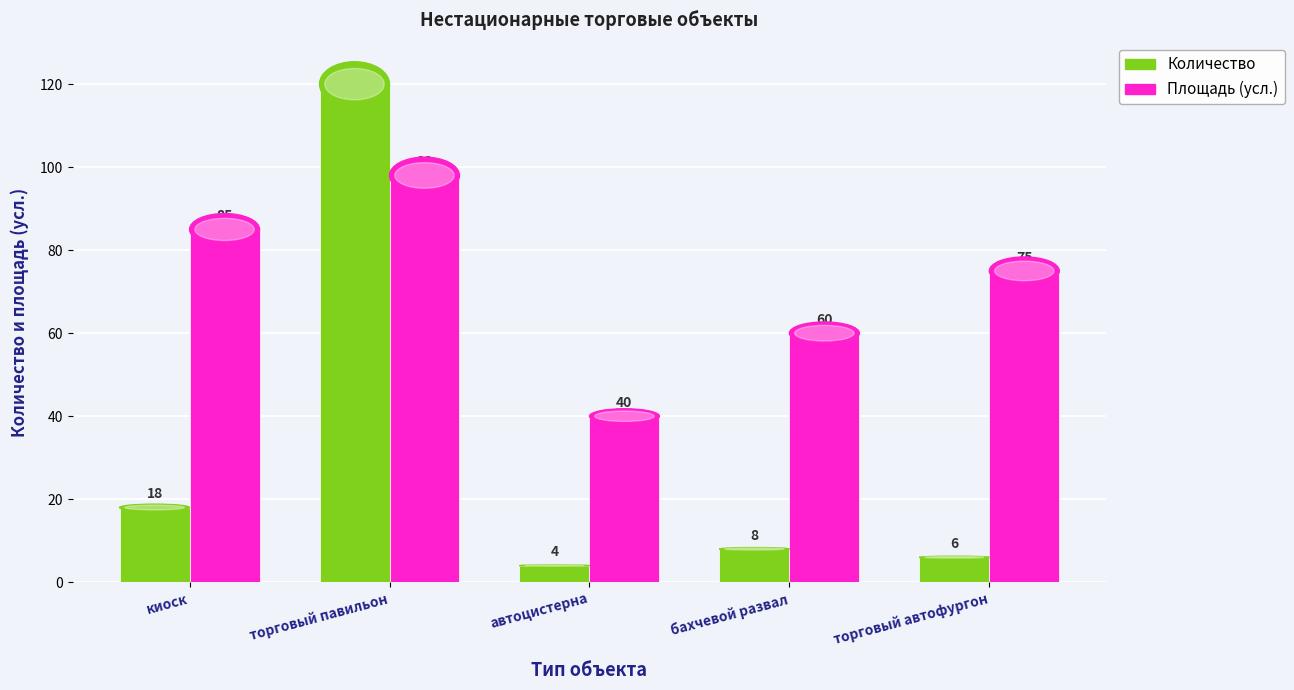

Reading left to right, list all the values displayed in this chart.

Количество: киоск=18	торговый павильон=120	автоцистерна=4	бахчевой развал=8	торговый автофургон=6
Площадь (усл.): киоск=85	торговый павильон=98	автоцистерна=40	бахчевой развал=60	торговый автофургон=75